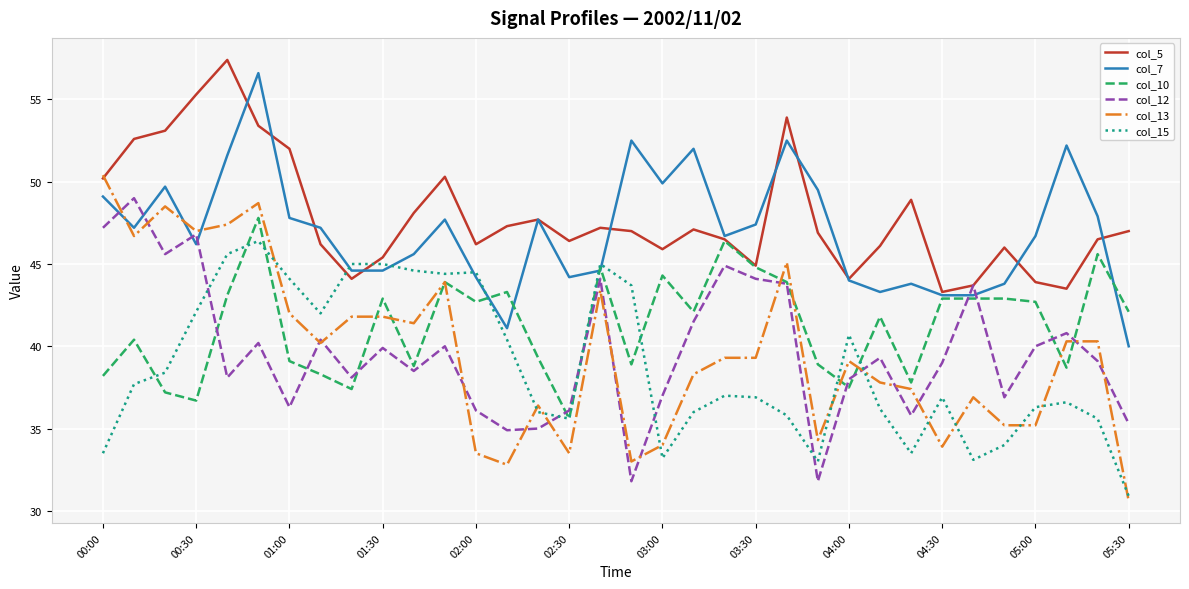

Which series has the largest range (max minus min)?

col_13